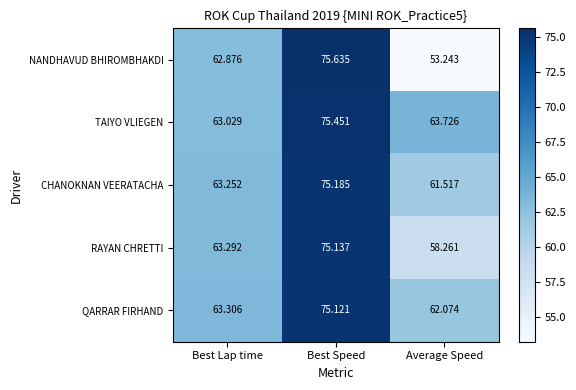

Rank the series by their maximum value, from lowest to highest.

QARRAR FIRHAND, RAYAN CHRETTI, CHANOKNAN VEERATACHA, TAIYO VLIEGEN, NANDHAVUD BHIROMBHAKDI